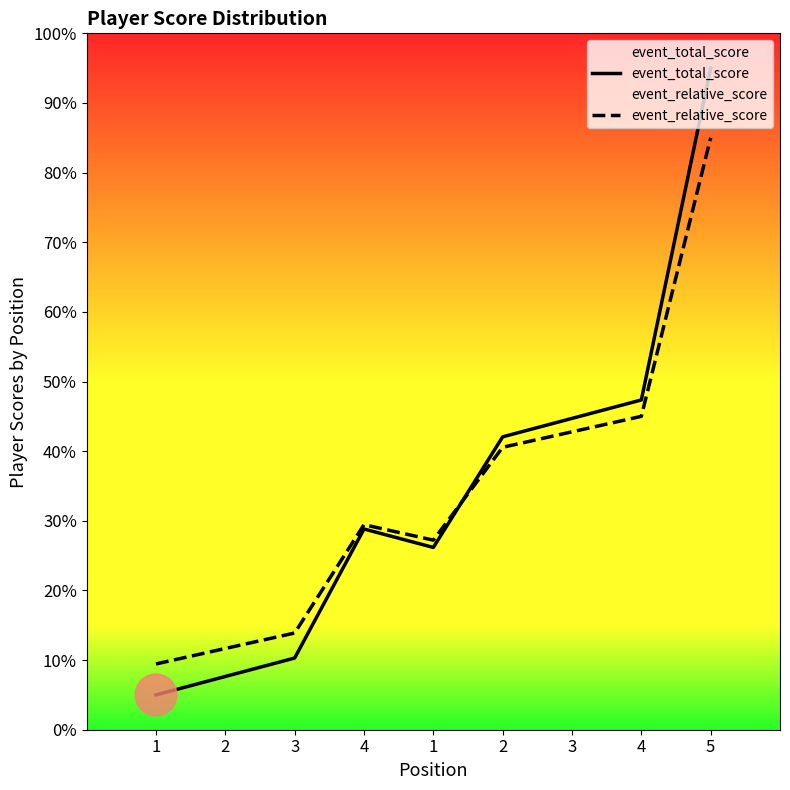

Where is event_total_score nearest to the value 50?

4